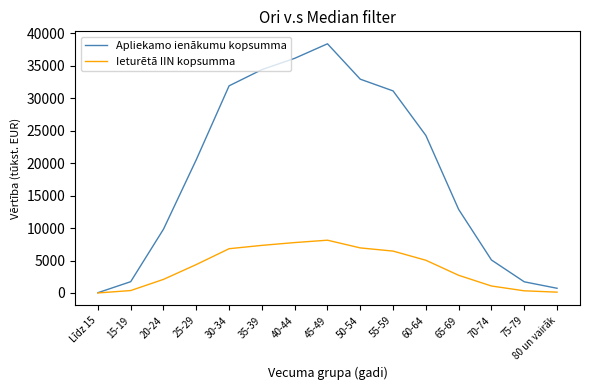

Is the value of Apliekamo ienākumu kopsumma at 20-24 greater than the value of Ieturētā IIN kopsumma at 80 un vairāk?

Yes